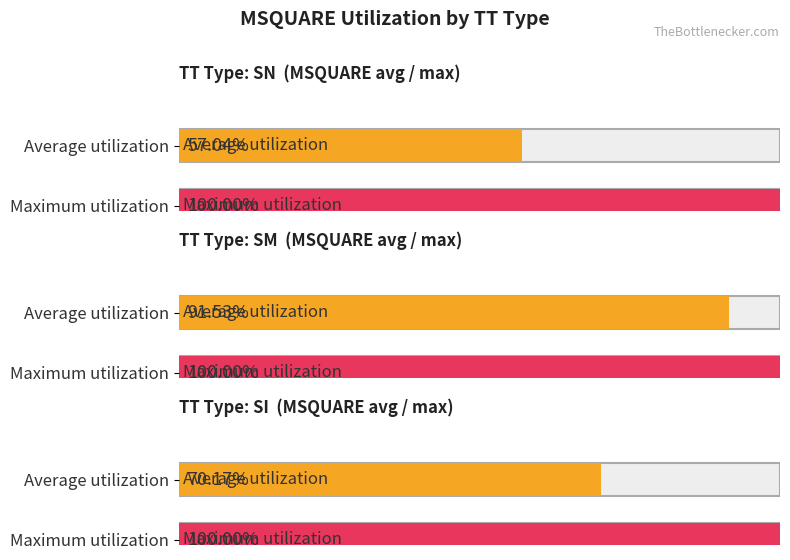

Are the bars grouped side by side (vs. stacked)?

Yes